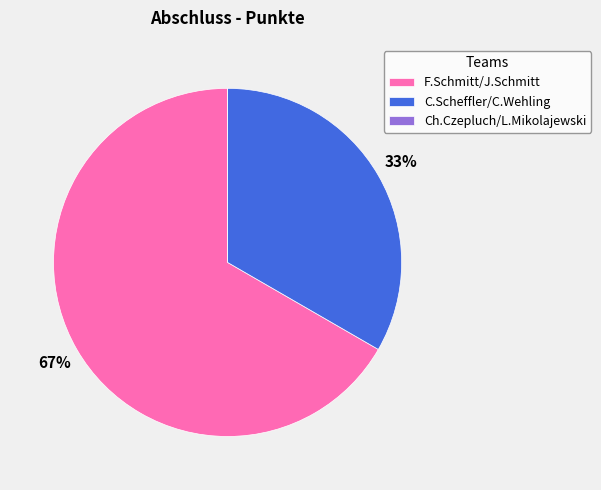

What percentage is the F.Schmitt/J.Schmitt slice, to the nearest percent?

67%